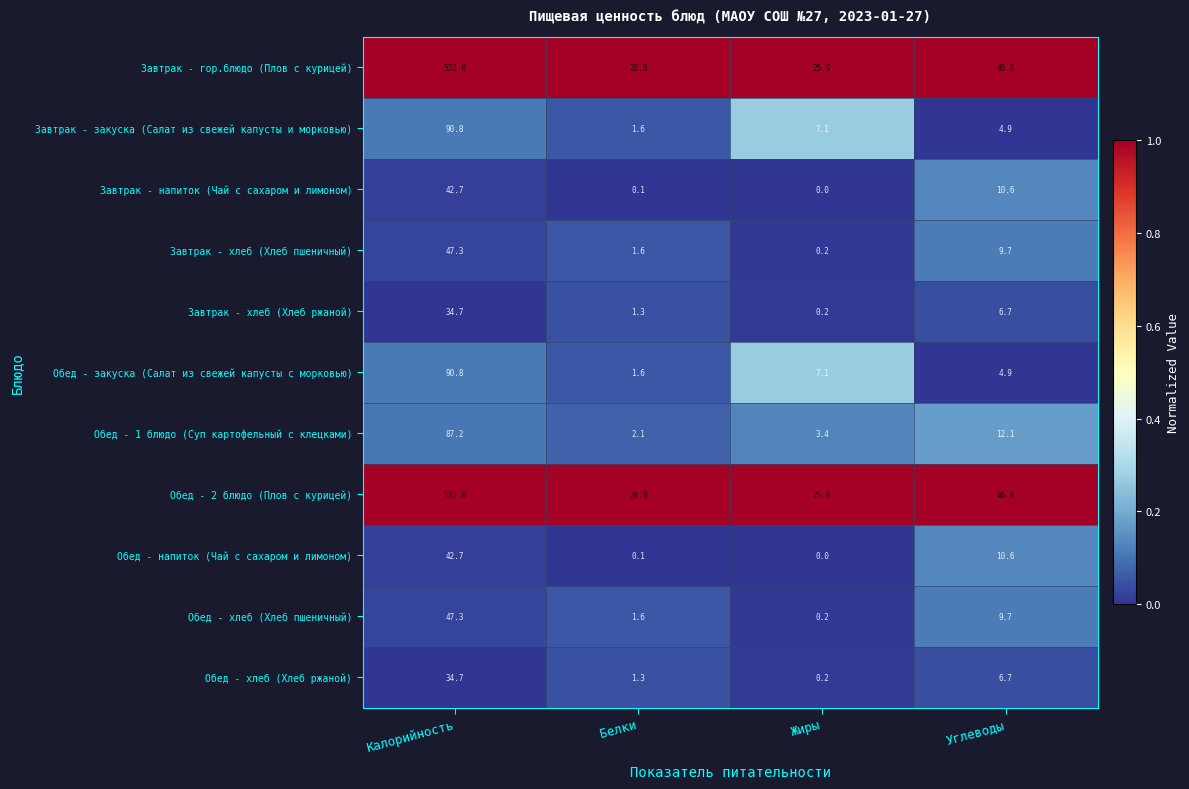

Which label corresponds to the largest value in the chart?

Калорийность